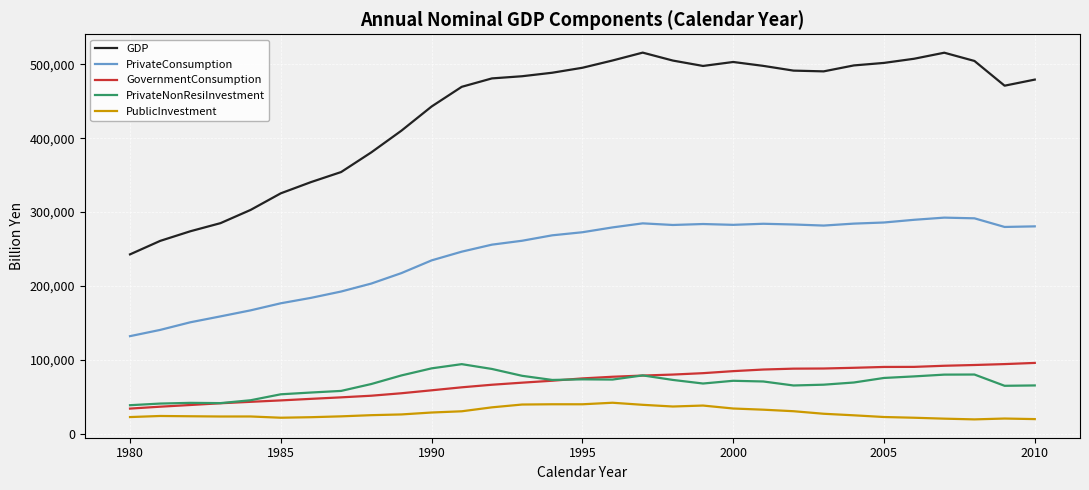

How many values in the PrivateNonResiInvestment series are below 70954?

15